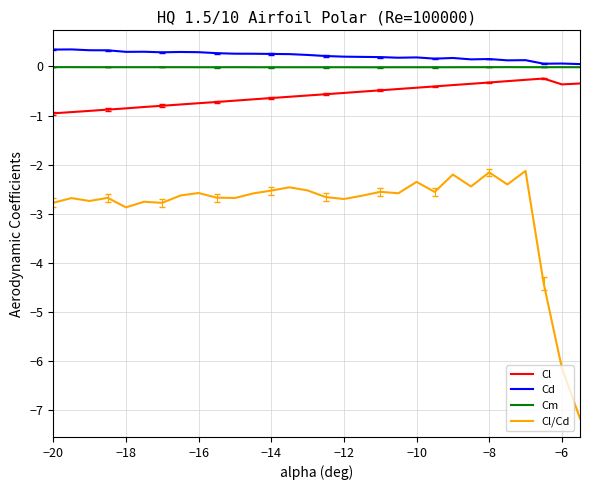

What is the greatest value displayed?

0.3